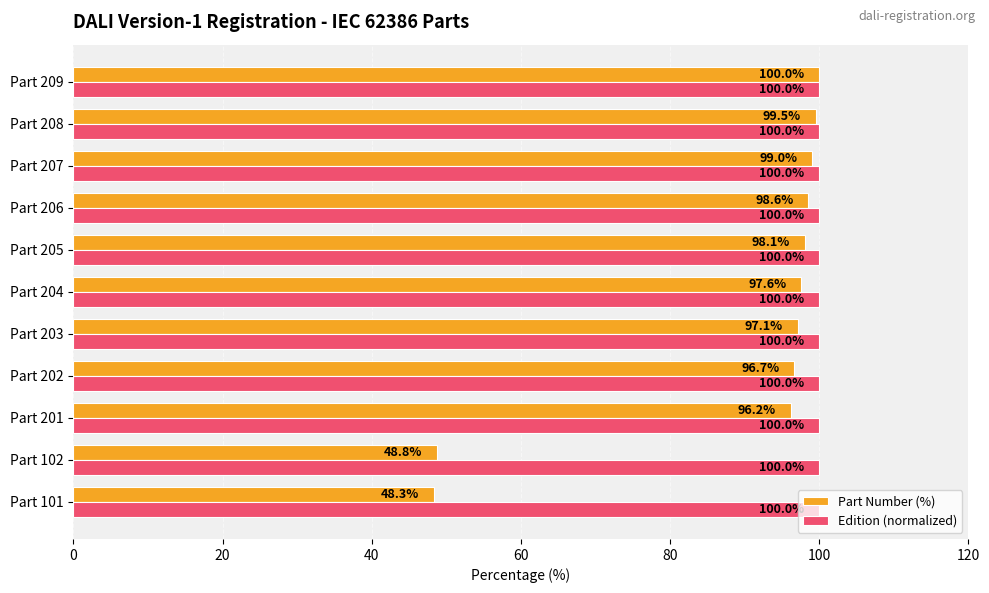

Rank the series by their average value, from highest to lowest.

Edition (normalized), Part Number (%)